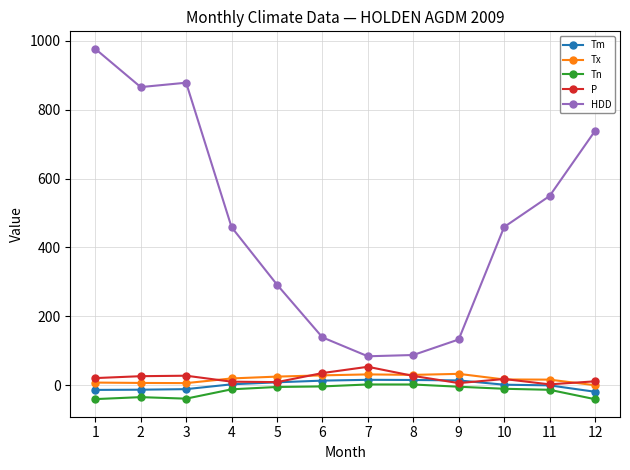

What is the difference between the maximum and minimum values in the Tx series?

33.0